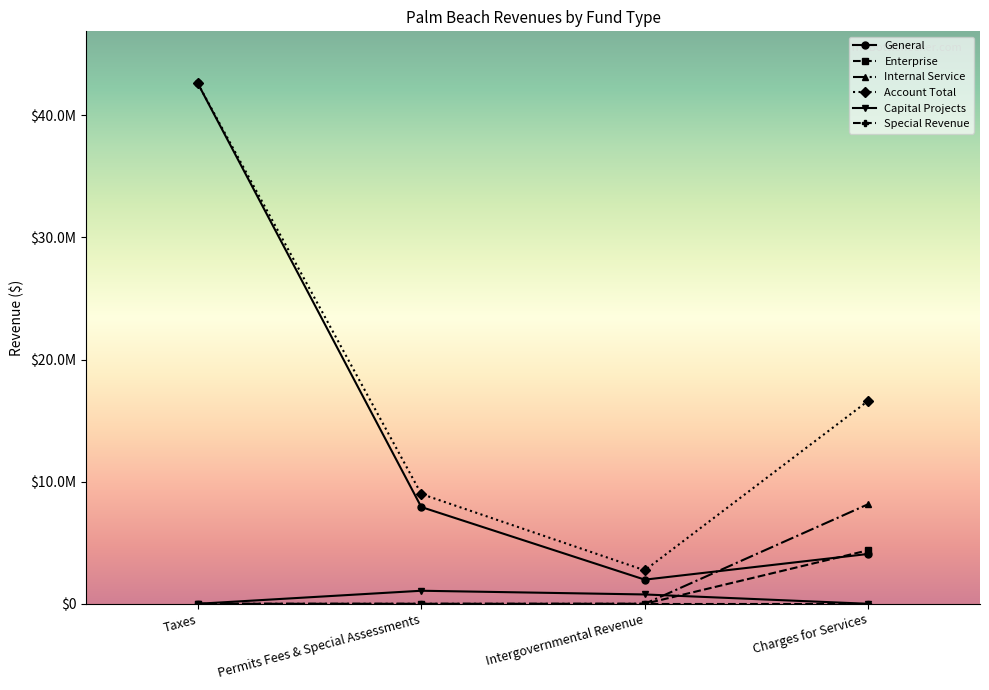

Reading left to right, list all the values displayed in this chart.

General: Taxes=42606883	Permits Fees & Special Assessments=7920771	Intergovernmental Revenue=1976016	Charges for Services=4081261
Enterprise: Taxes=0	Permits Fees & Special Assessments=0	Intergovernmental Revenue=0	Charges for Services=4383799
Internal Service: Taxes=0	Permits Fees & Special Assessments=0	Intergovernmental Revenue=0	Charges for Services=8155763
Account Total: Taxes=42606883	Permits Fees & Special Assessments=8988904	Intergovernmental Revenue=2739852	Charges for Services=16620823
Capital Projects: Taxes=0	Permits Fees & Special Assessments=1068133	Intergovernmental Revenue=763836	Charges for Services=0
Special Revenue: Taxes=0	Permits Fees & Special Assessments=0	Intergovernmental Revenue=0	Charges for Services=0